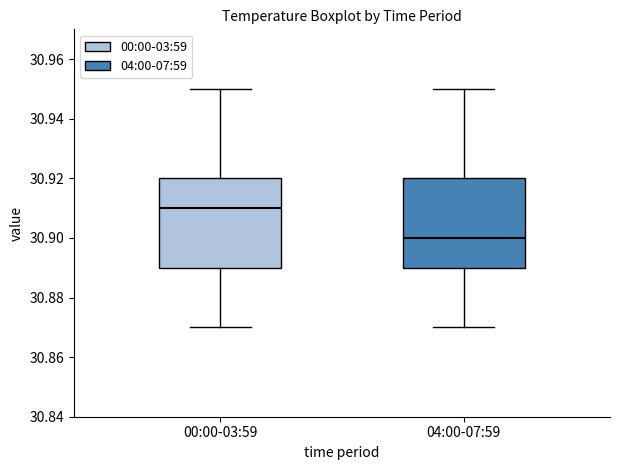

Reading left to right, transcribe this box plot: for each box, give where its median line is, the range the box spans, and where its two whiskers end, as read against the y-axis. The values are not printed on the chart, so give them approximately, as read against the axis.

00:00-03:59: median 30.91, box 30.89 to 30.92, whiskers 30.87 to 30.95
04:00-07:59: median 30.90, box 30.89 to 30.92, whiskers 30.87 to 30.95